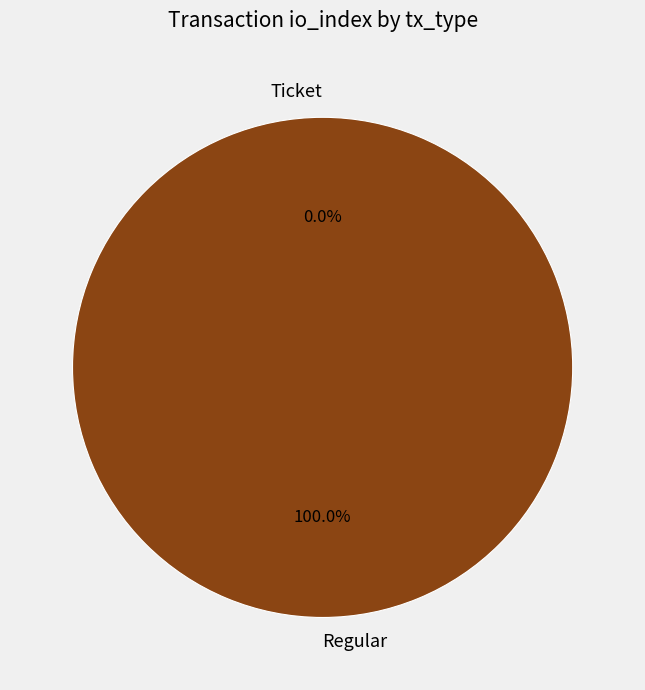

To the nearest percent, what percentage of the pie is Regular?

100%